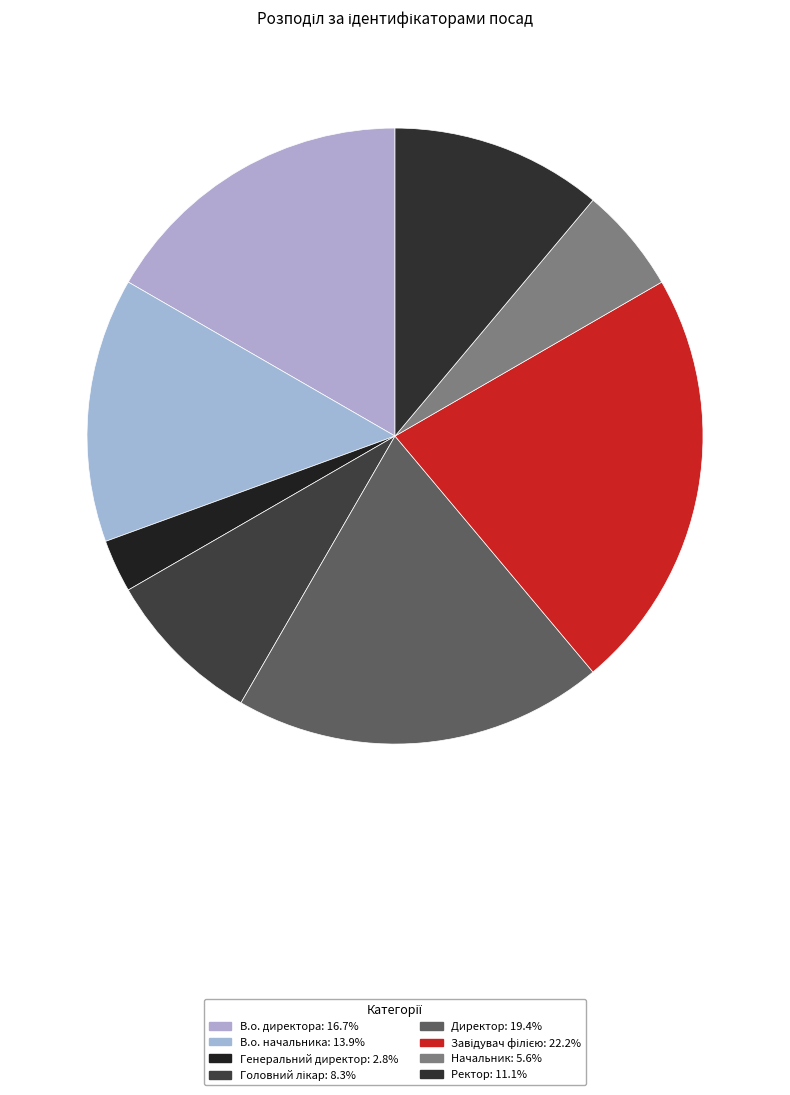

Is the sum of Завідувач філією and Генеральний директор greater than half?

No